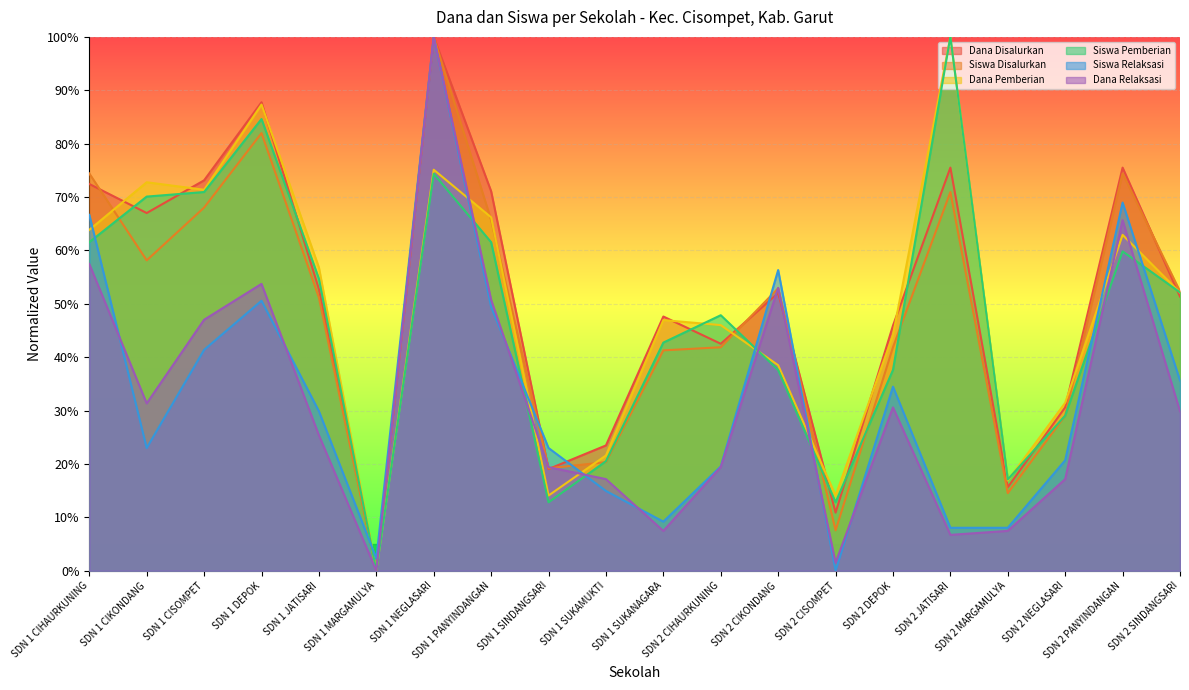

What is the label of the 5th point from the right?

SDN 2 JATISARI